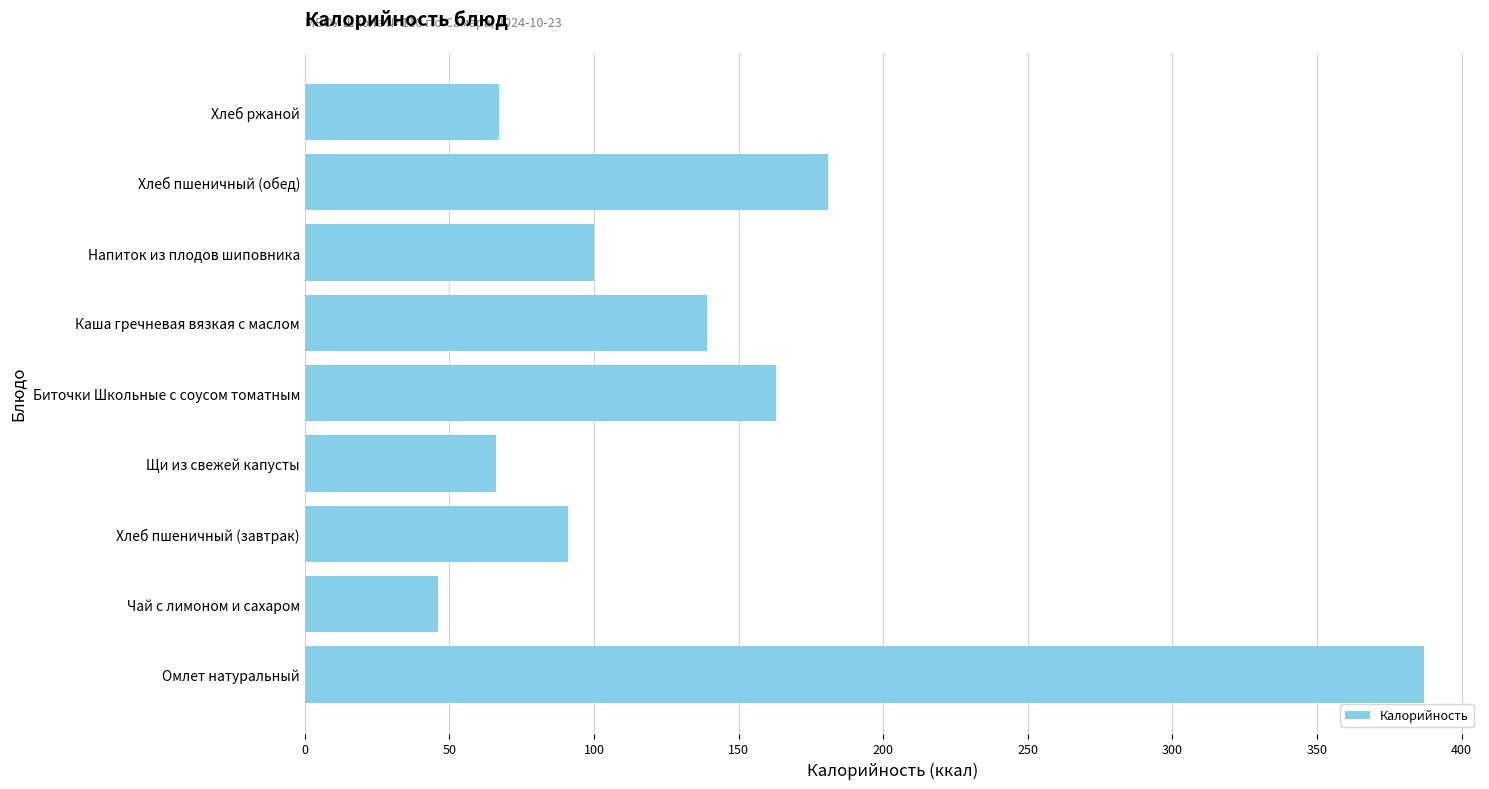

What is the maximum value shown in the chart?

387